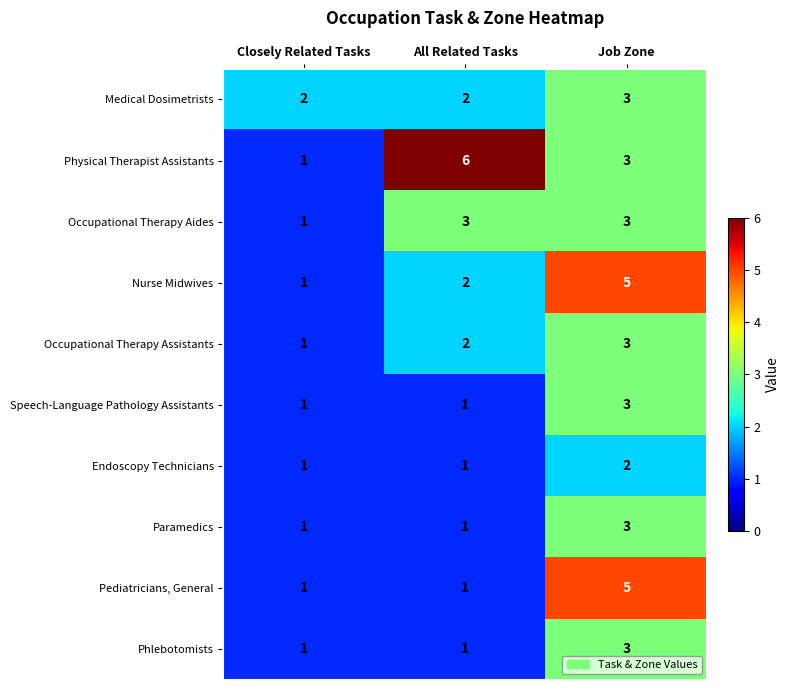

What is the greatest value displayed?

6